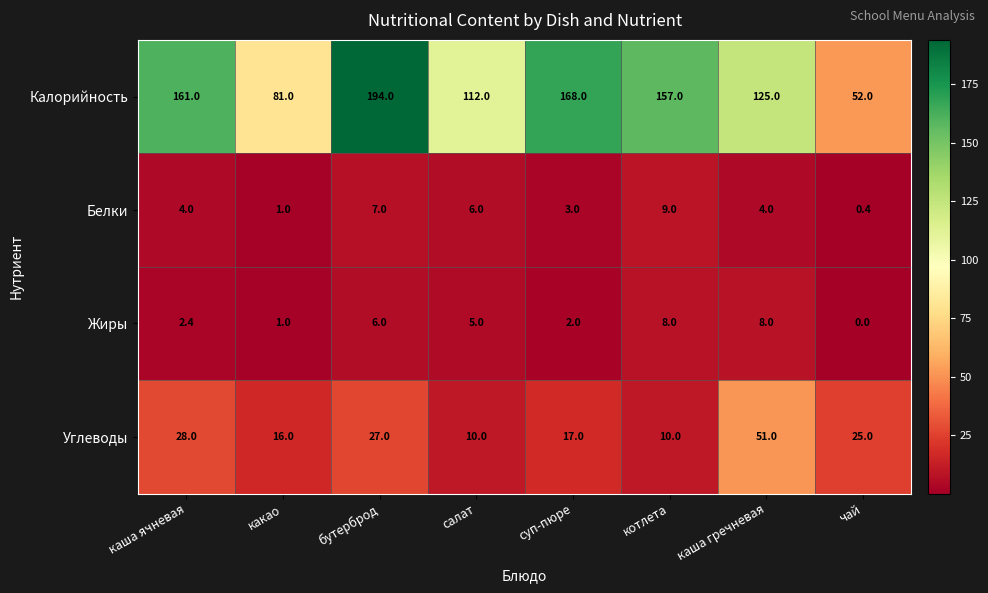

Which category has the highest value across all series?

бутерброд